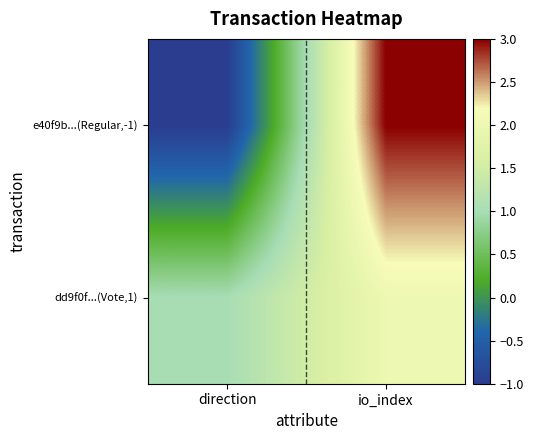

Reading left to right, what are all the values shown in this chart?

e40f9b...(Regular,-1): direction=-1	io_index=3
dd9f0f...(Vote,1): direction=1	io_index=2